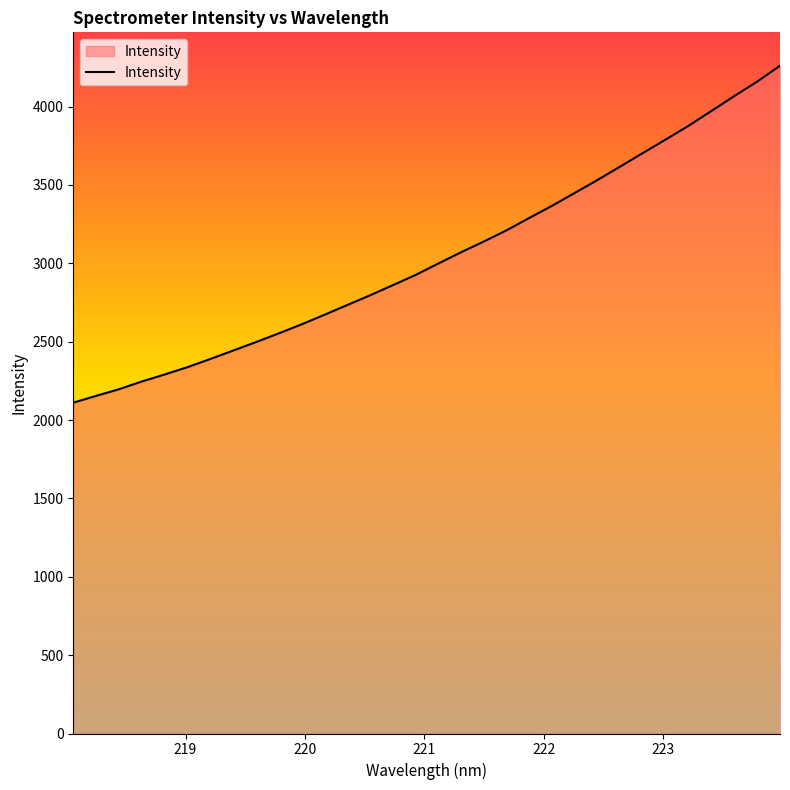

What is the smallest value displayed?

2110.8